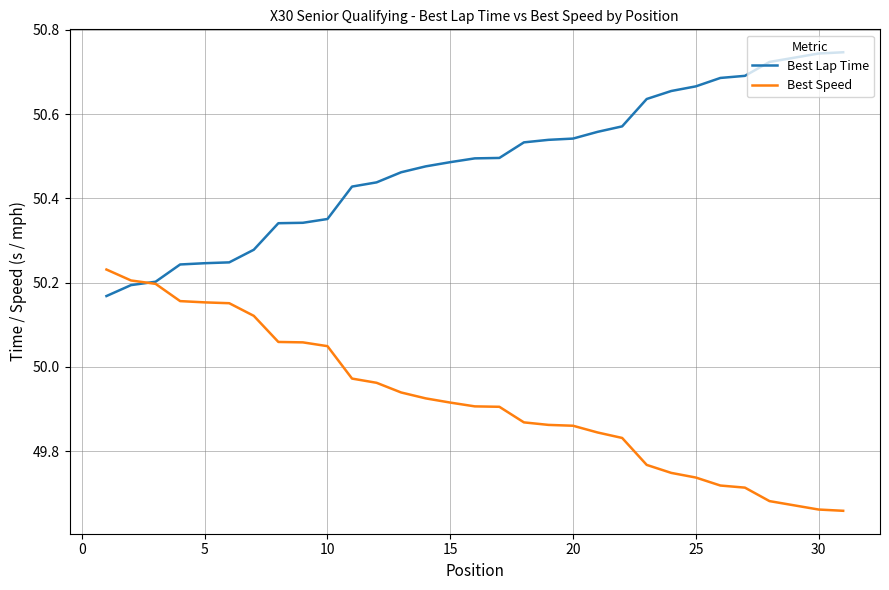

List the series in order of their peak value, lowest first.

Best Speed, Best Lap Time